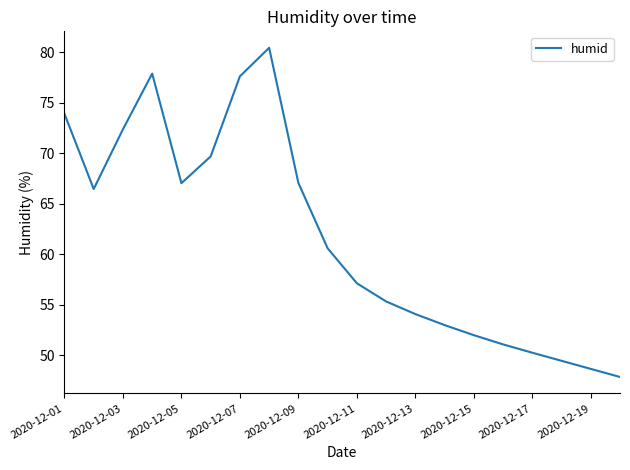

What is the greatest value displayed?

80.4